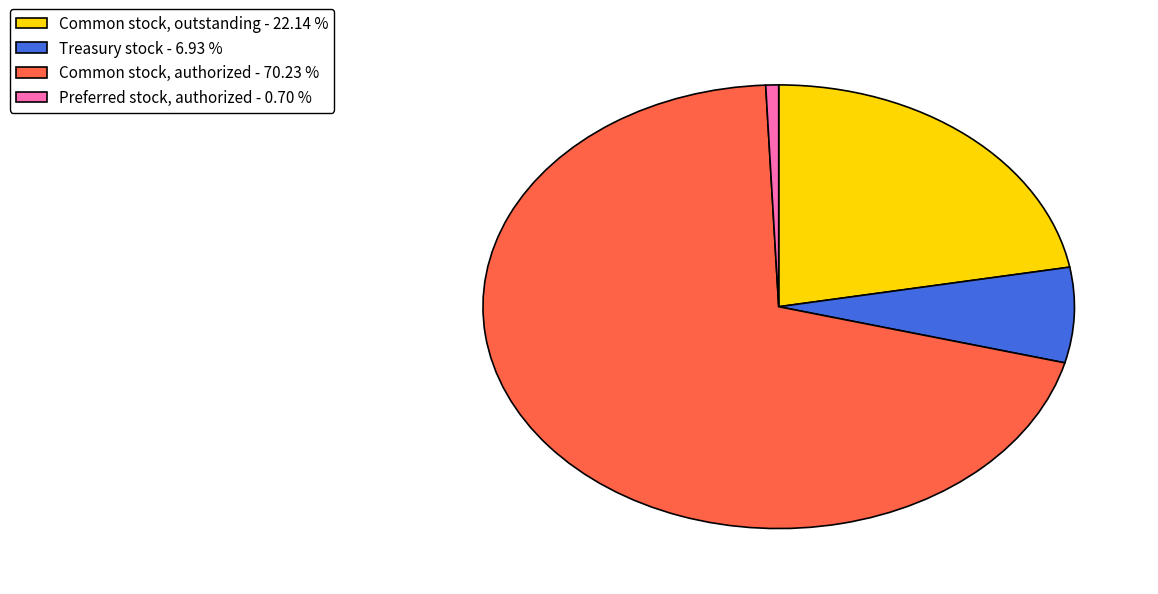

Do Common stock, outstanding - 22.14 % and Common stock, authorized - 70.23 % together represent more than half of the pie?

Yes